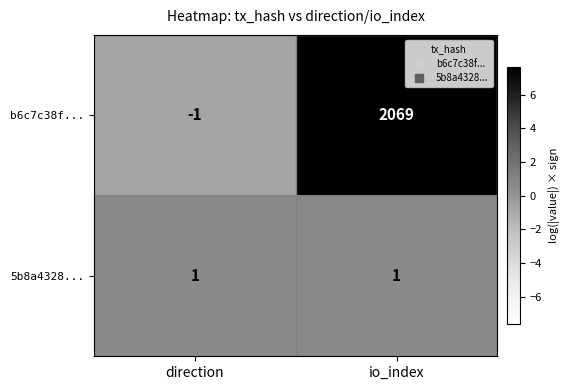

Rank the series by their average value, from lowest to highest.

5b8a4328..., b6c7c38f...